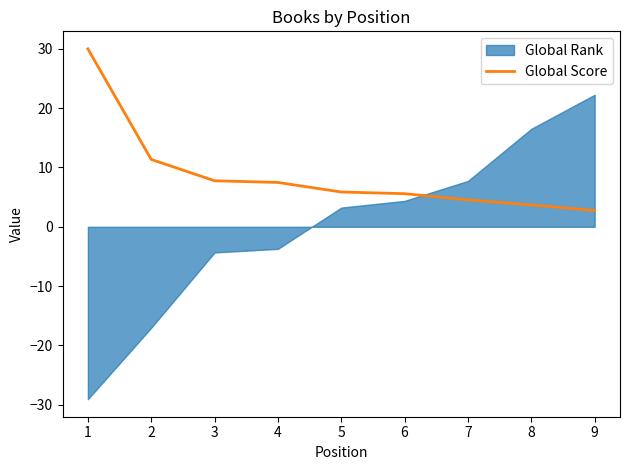

True or false: Global Score has a value of 2.7 at 9.

True